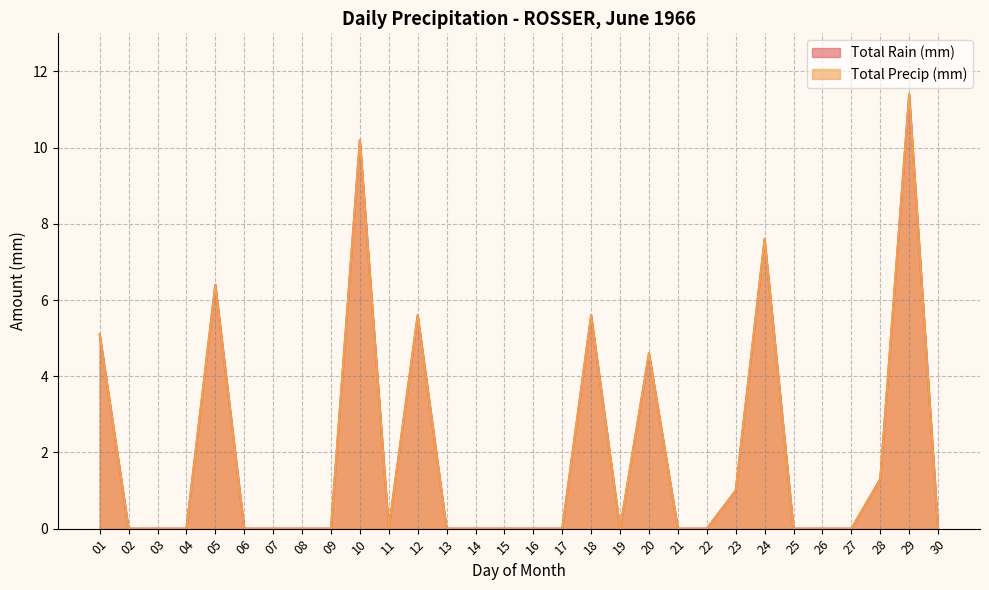

Is it true that Total Precip (mm) equals 1.0 at 23?

True